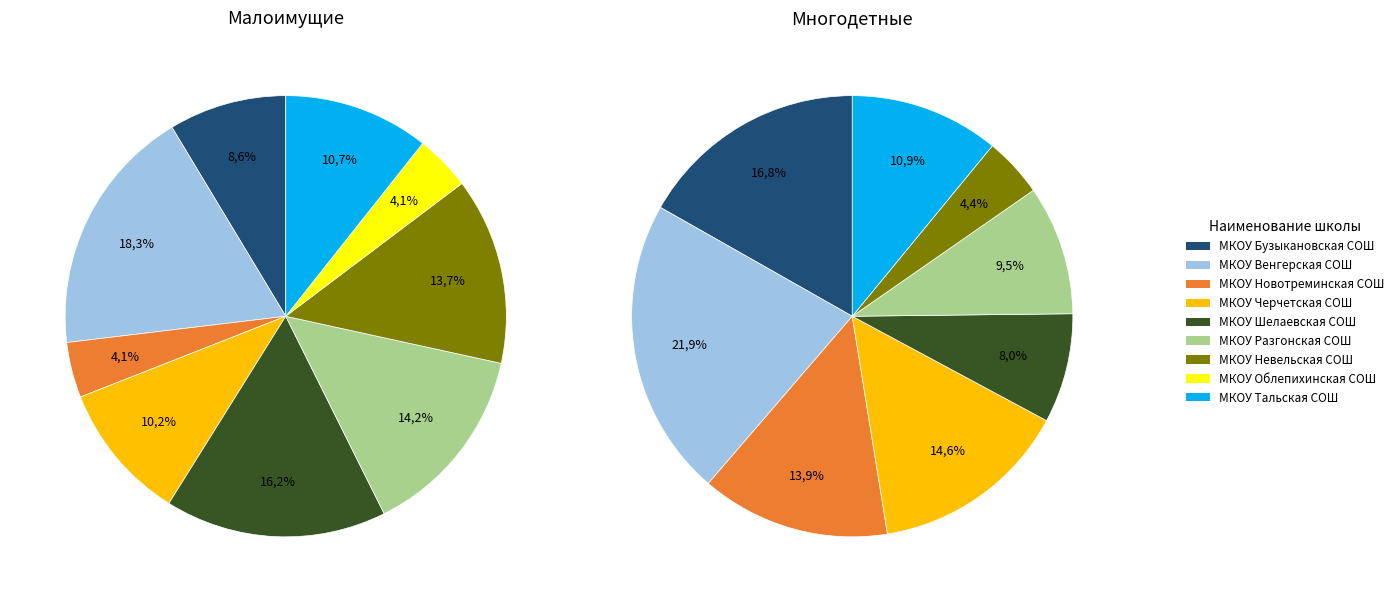

Count the number of slices in the pie.

9